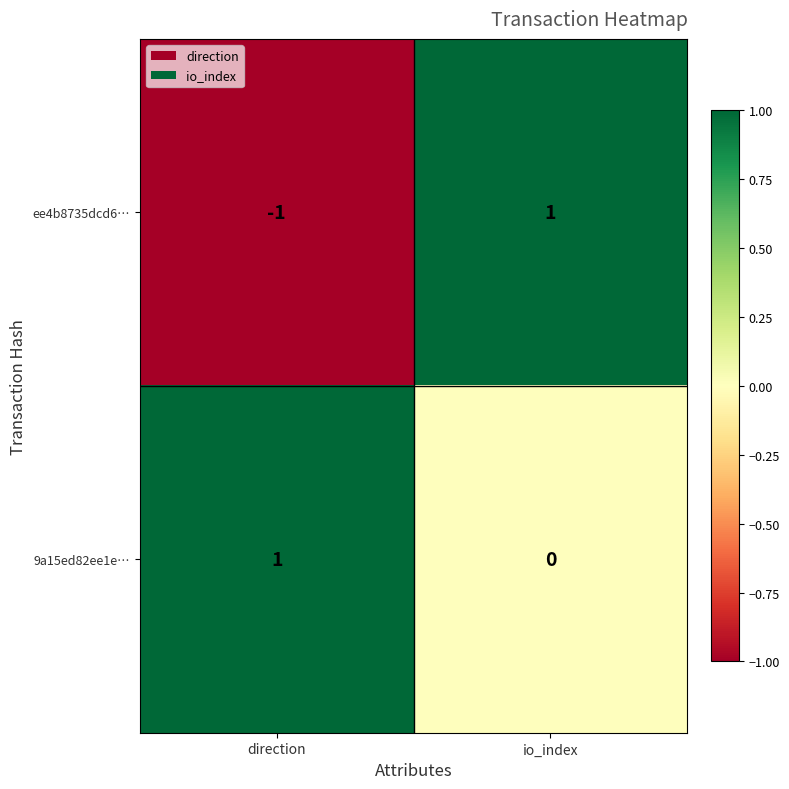

The value of ee4b8735dcd6… at io_index is 0. True or false?

False